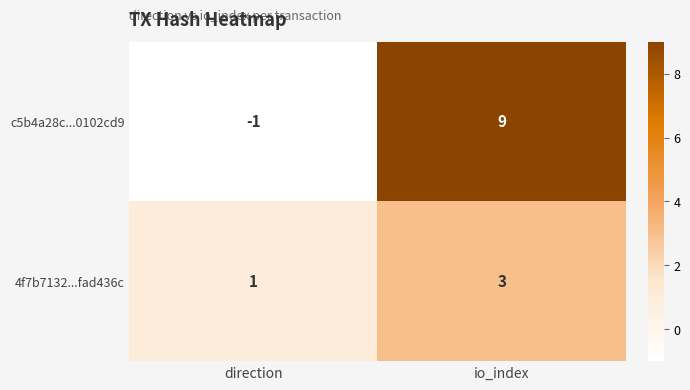

The c5b4a28c...0102cd9 series shows 9 at io_index. True or false?

True